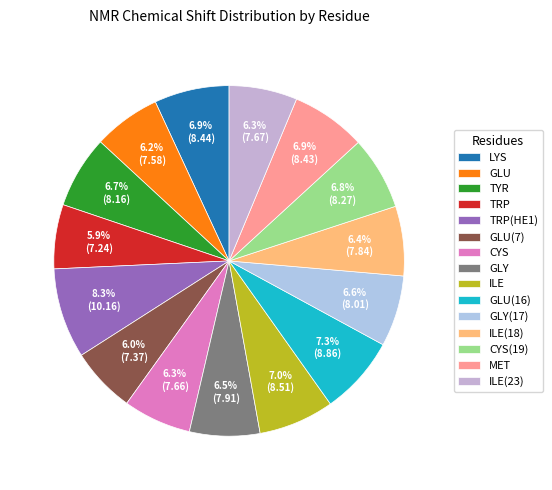

What percentage is the CYS(19) slice, to the nearest percent?

7%